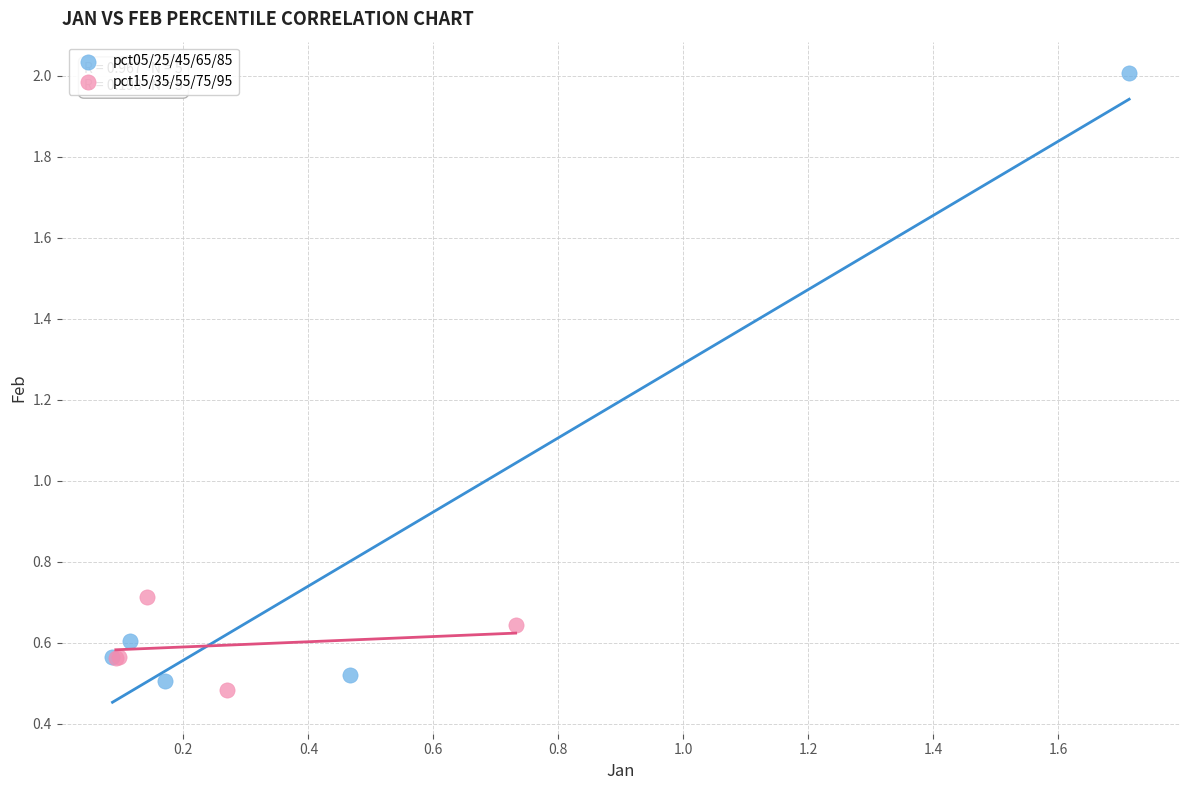

Which series reaches the minimum Y coordinate?

pct15/35/55/75/95